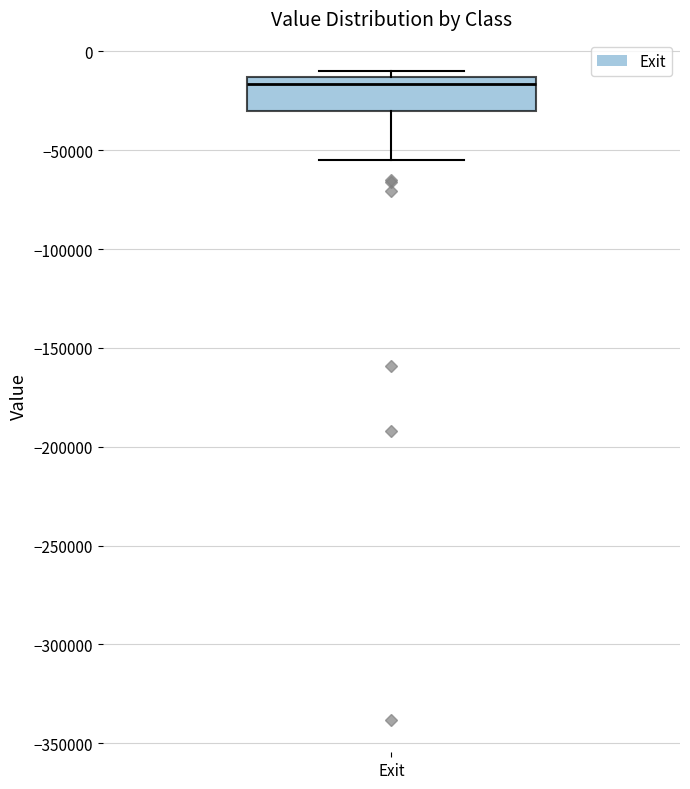

Transcribe this box plot: give where the median line is, the range the box spans, and where the two whiskers end, as read against the y-axis. The values are not printed on the chart, so give them approximately, as read against the axis.

median -15000 (just below the box's upper edge), box -30000 to -15000, whiskers -55000 to -10000